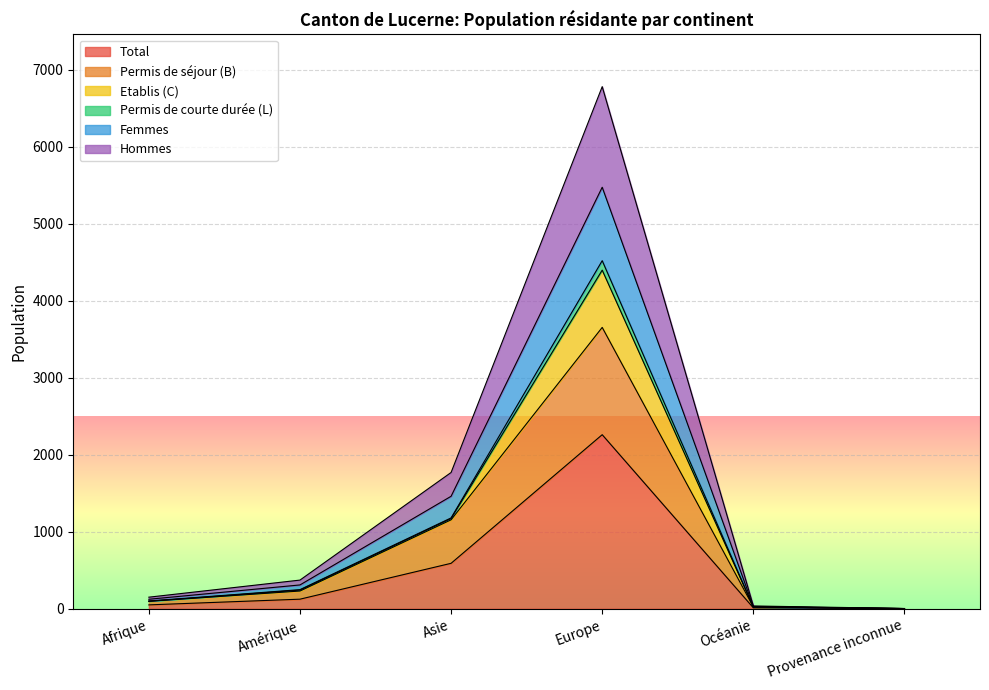

Is the value of Hommes at Europe greater than the value of Permis de séjour (B) at Europe?

Yes